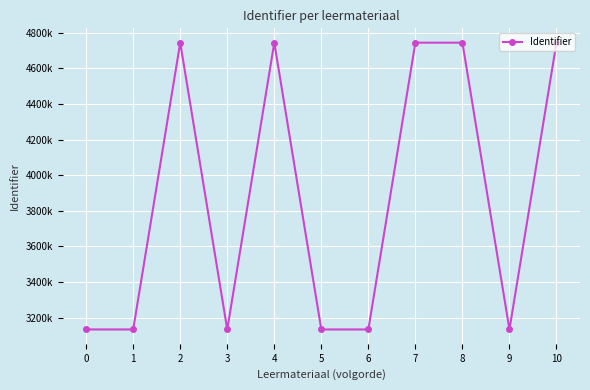

Is this an area chart (filled region under the line)?

No